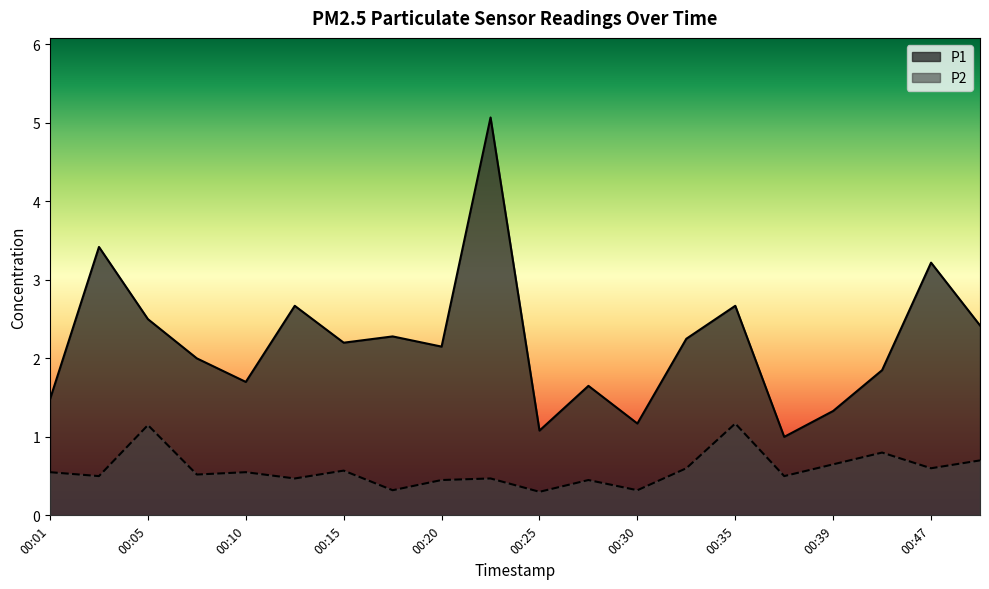

What are all the series names shown in the legend?

P1, P2